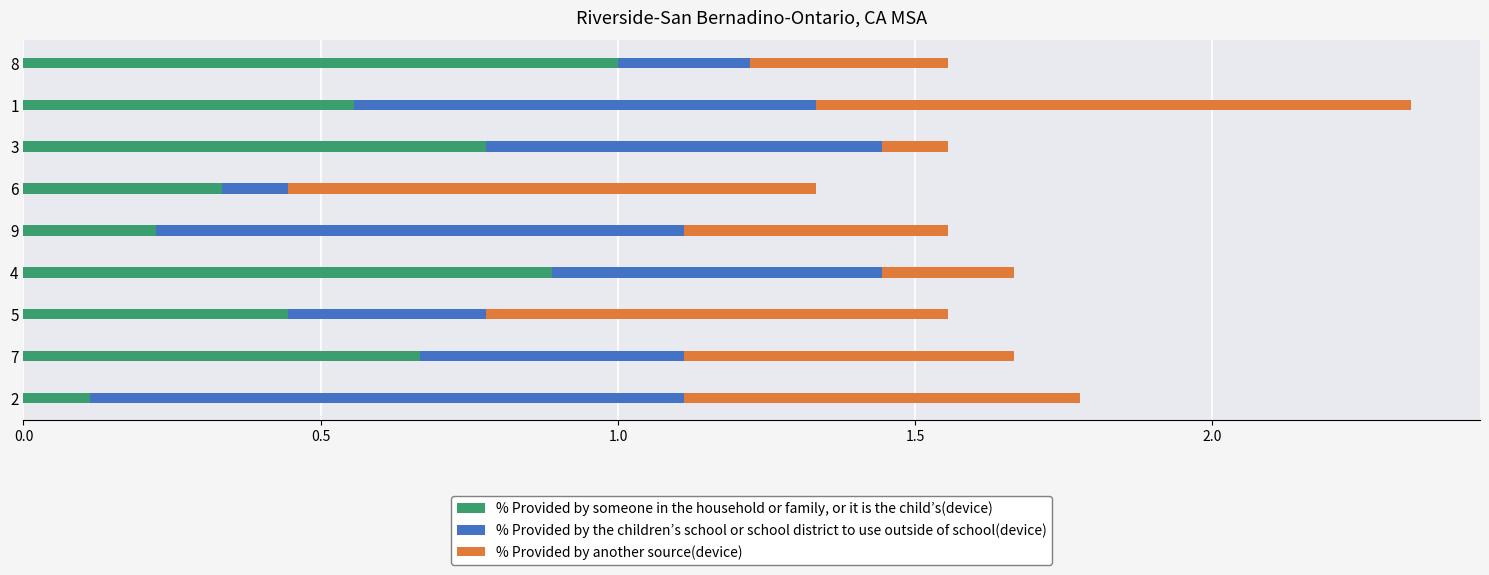

What is the maximum value for % Provided by someone in the household or family, or it is the child’s(device)?

1.0